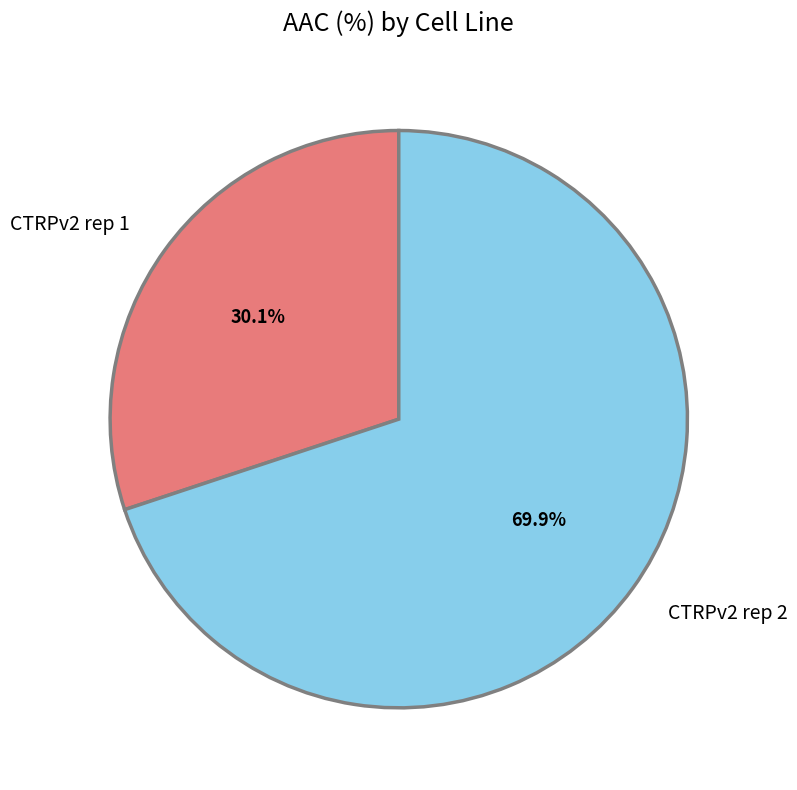

What portion of the pie excludes CTRPv2 rep 1?

69.9%